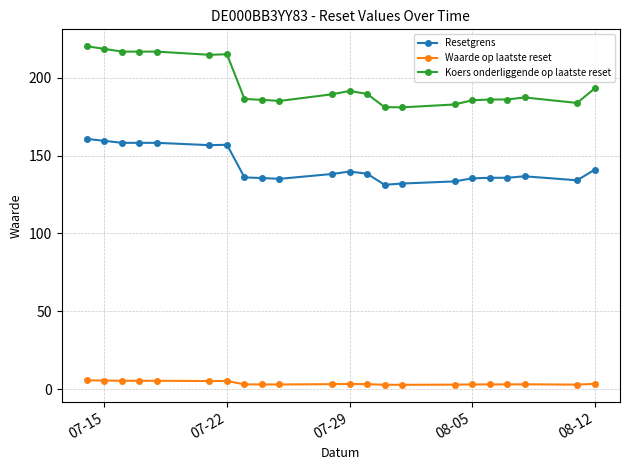

Which series has the widest spread of values?

Koers onderliggende op laatste reset